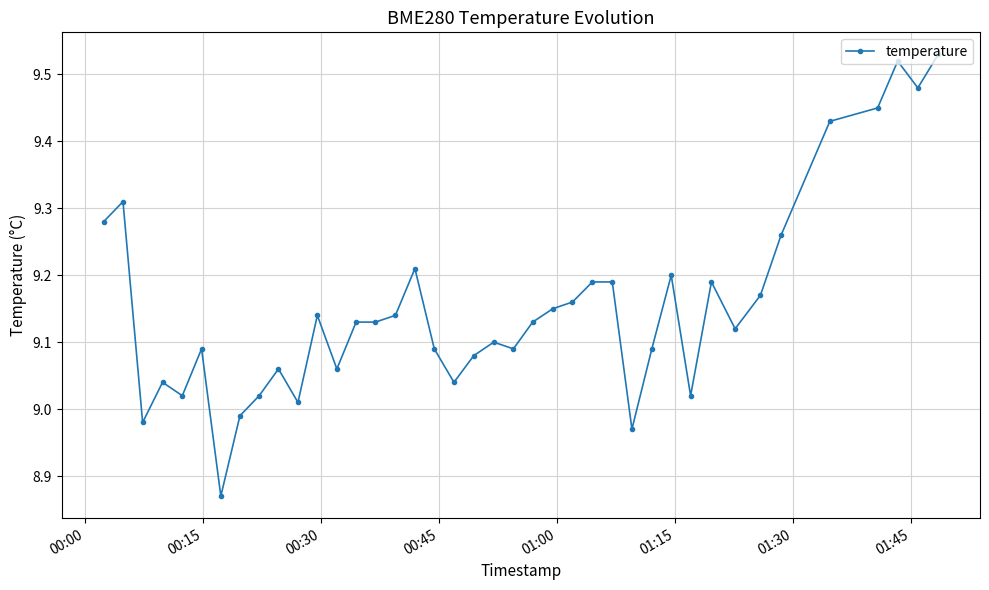

What is the difference between the maximum and minimum values?

0.7